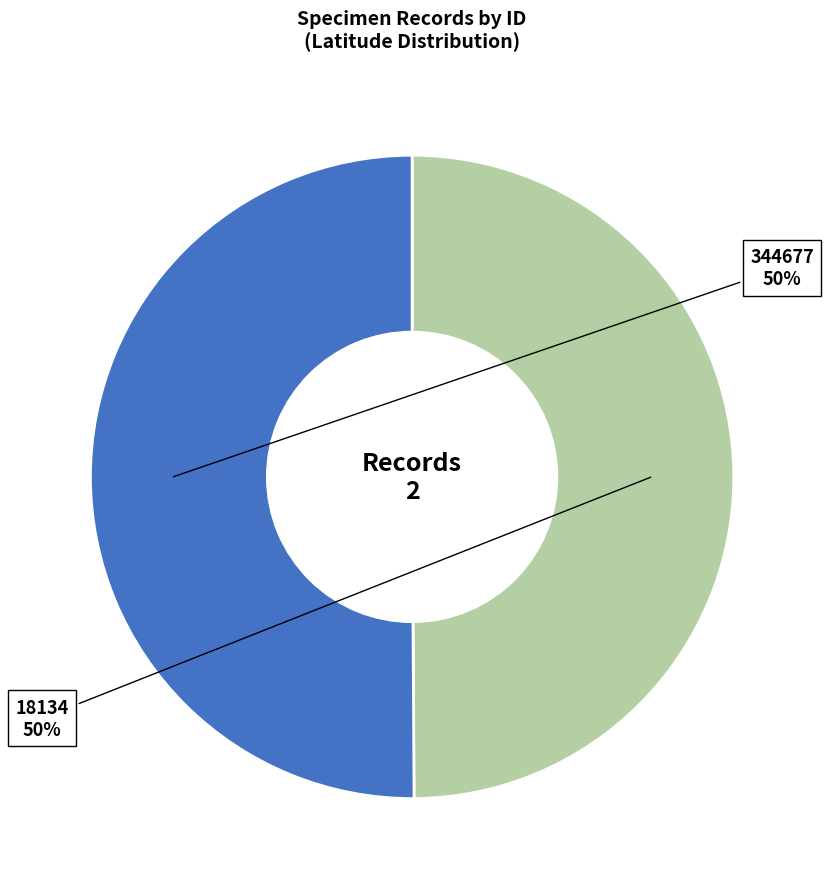

To the nearest percent, what is the average slice percentage?

50%